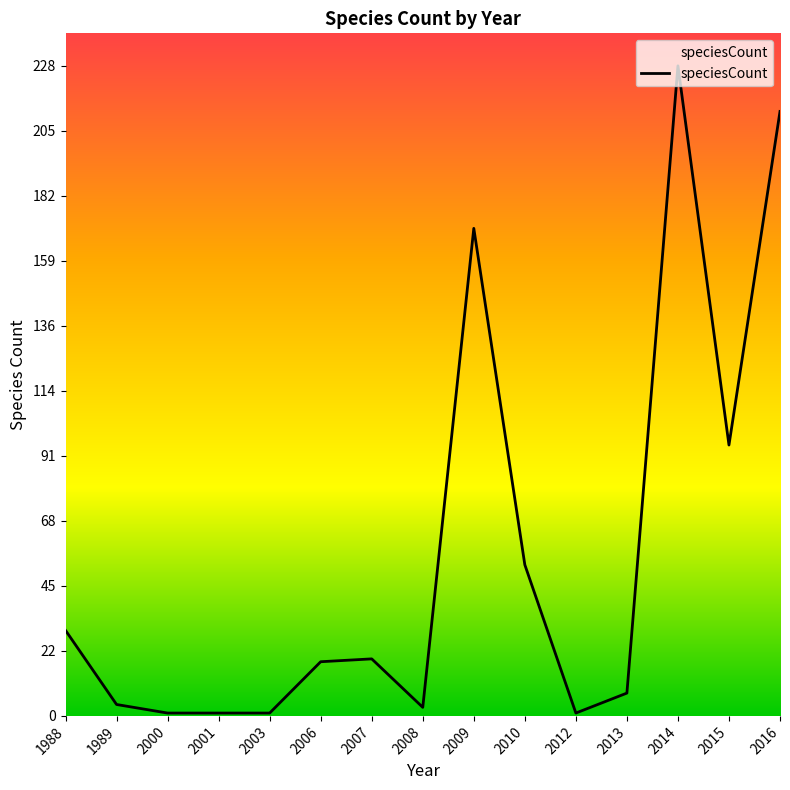

At which category does the chart reach its peak across all series?

2014